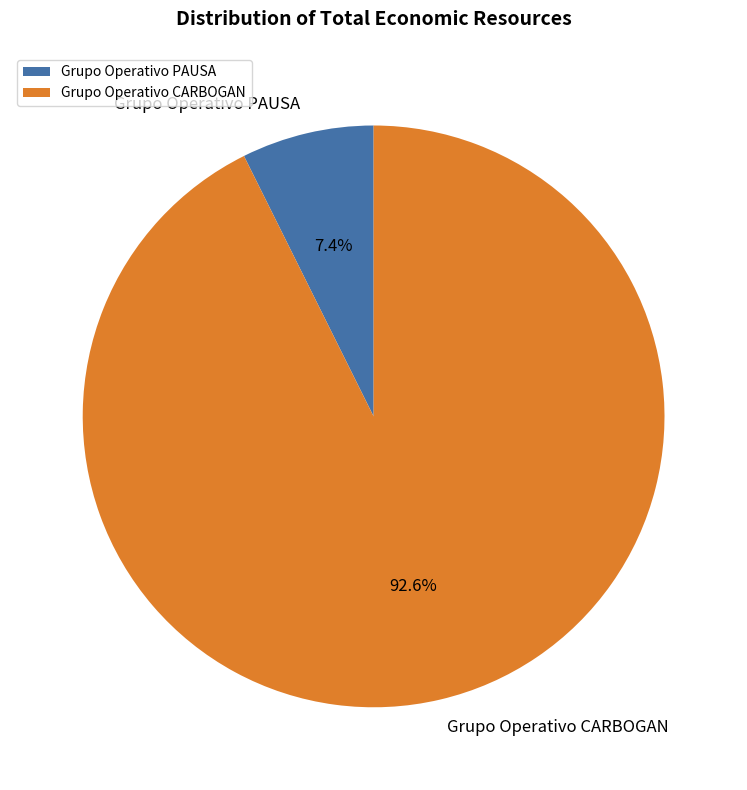

True or false: Grupo Operativo PAUSA accounts for 7% of the total.

True